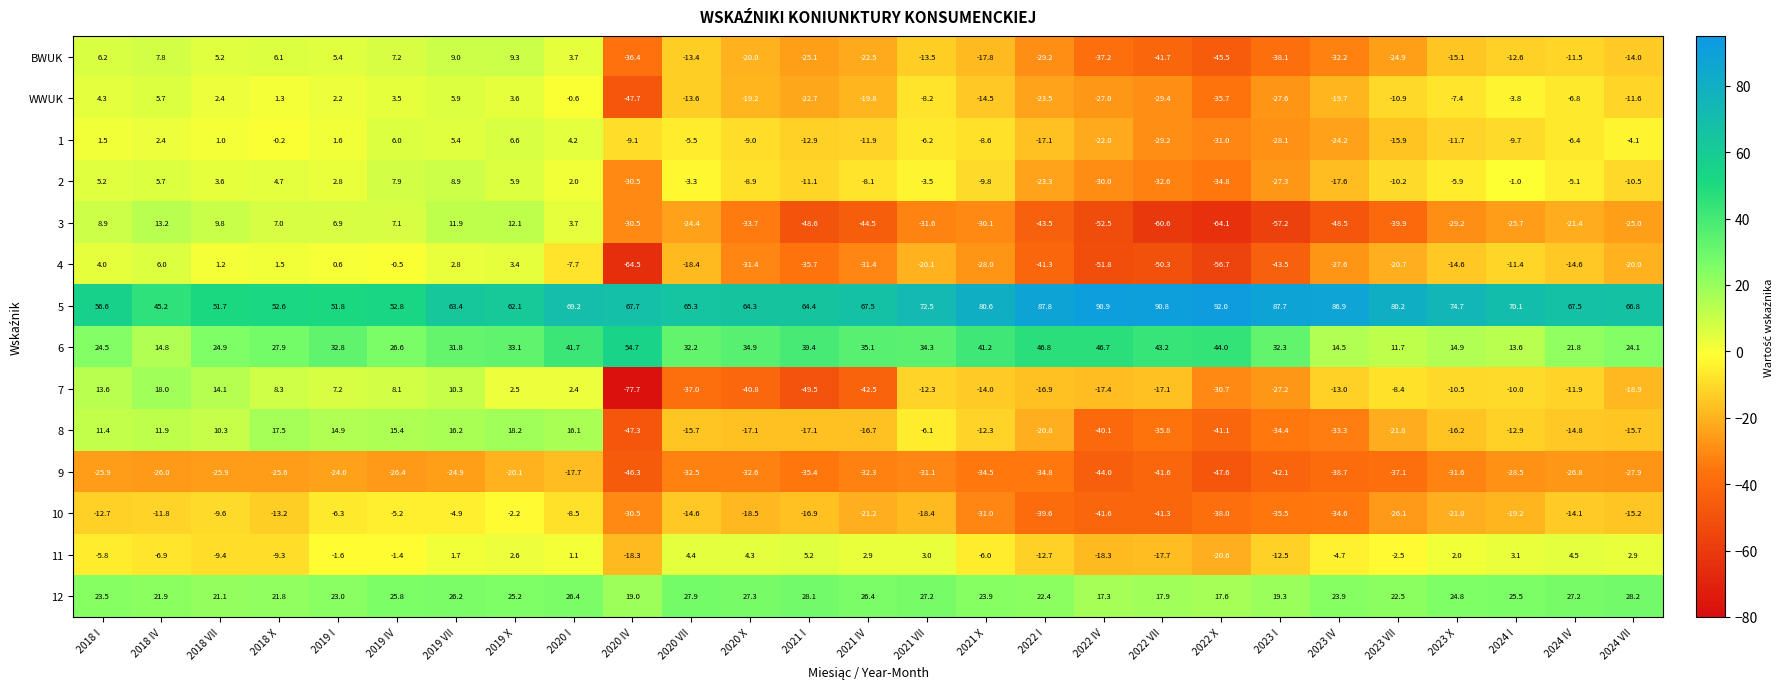

How many data points in 1 are above -8?

13